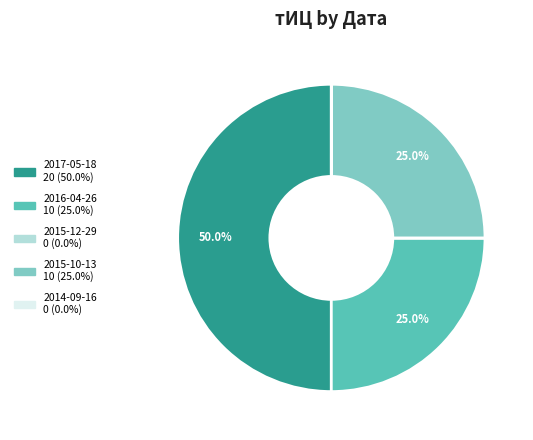

What portion of the pie excludes 2016-04-26?

75.0%